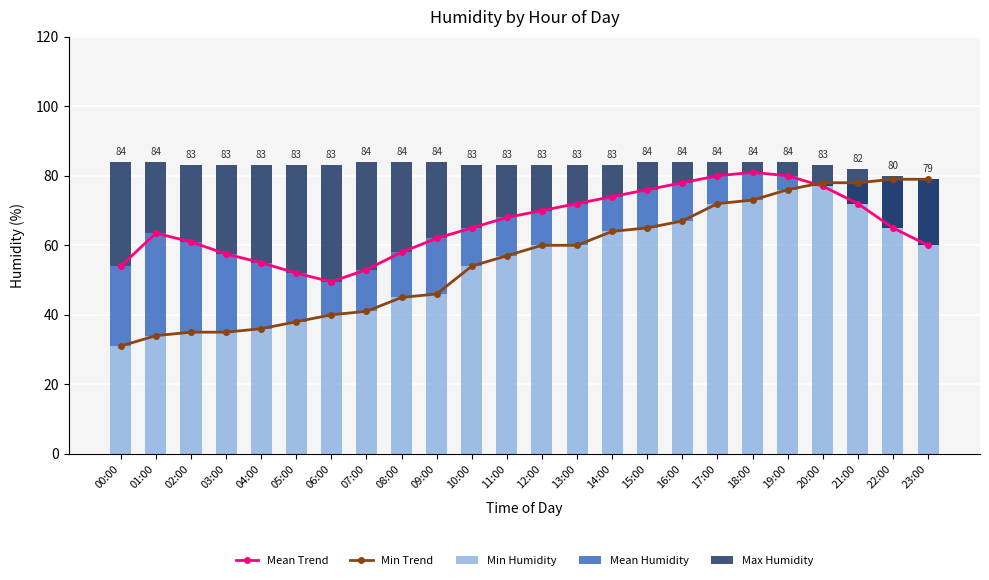

Reading left to right, what are all the values shown in this chart?

Mean Trend: 54.0	63.5	61.0	57.5	55.0	52.0	49.5	53.0	58.0	62.0	65.0	68.0	70.0	72.0	74.0	76.0	78.0	80.0	81.0	80.0	77.0	72.0	65.0	60.0
Min Trend: 31.0	34.0	35.0	35.0	36.0	38.0	40.0	41.0	45.0	46.0	54.0	57.0	60.0	60.0	64.0	65.0	67.0	72.0	73.0	76.0	78.0	78.0	79.0	79.0
Min Humidity: 31.0	34.0	35.0	35.0	36.0	38.0	40.0	41.0	45.0	46.0	54.0	57.0	60.0	60.0	64.0	65.0	67.0	72.0	73.0	76.0	78.0	78.0	79.0	79.0
Mean Humidity: 23.0	29.5	26.0	22.5	19.0	14.0	9.5	12.0	13.0	16.0	11.0	11.0	10.0	12.0	10.0	11.0	11.0	8.0	8.0	4.0	-1.0	-6.0	-14.0	-19.0
Max Humidity: 30.0	20.5	22.0	25.5	28.0	31.0	33.5	31.0	26.0	22.0	18.0	15.0	13.0	11.0	9.0	8.0	6.0	4.0	3.0	4.0	6.0	10.0	15.0	19.0